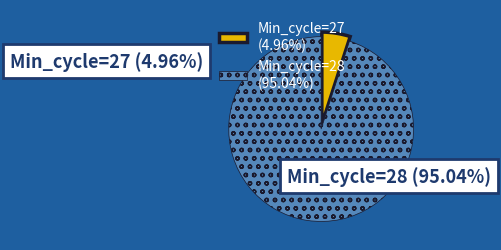

Is Min_cycle=27 (4.96%) the majority of the pie?

No